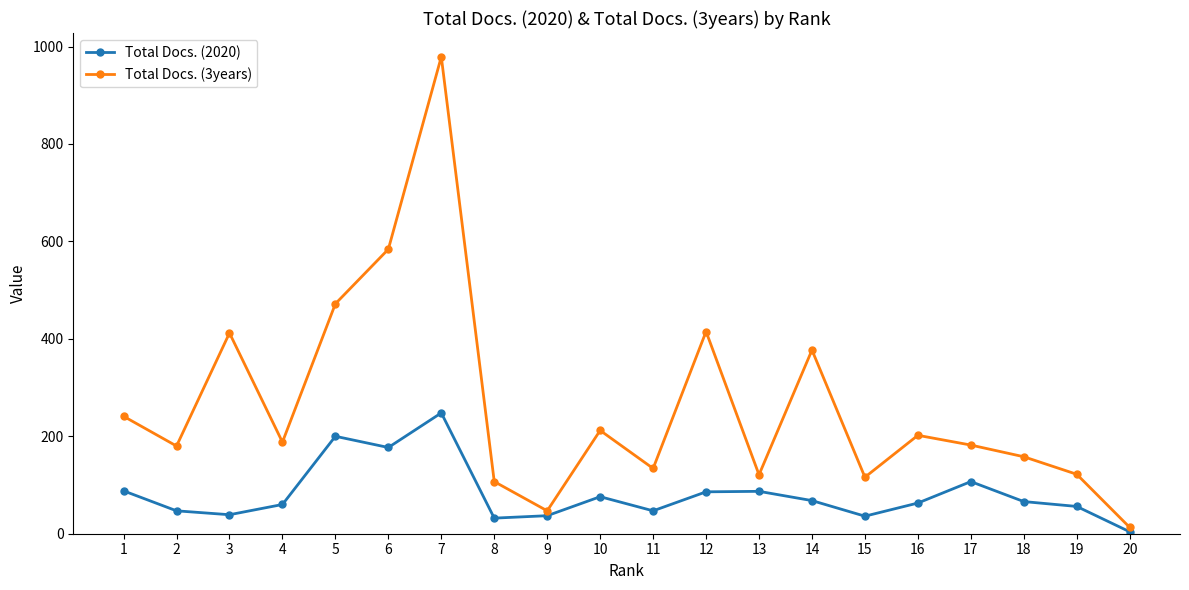

What is the sum of the Total Docs. (2020) values at 3 and 5?

239